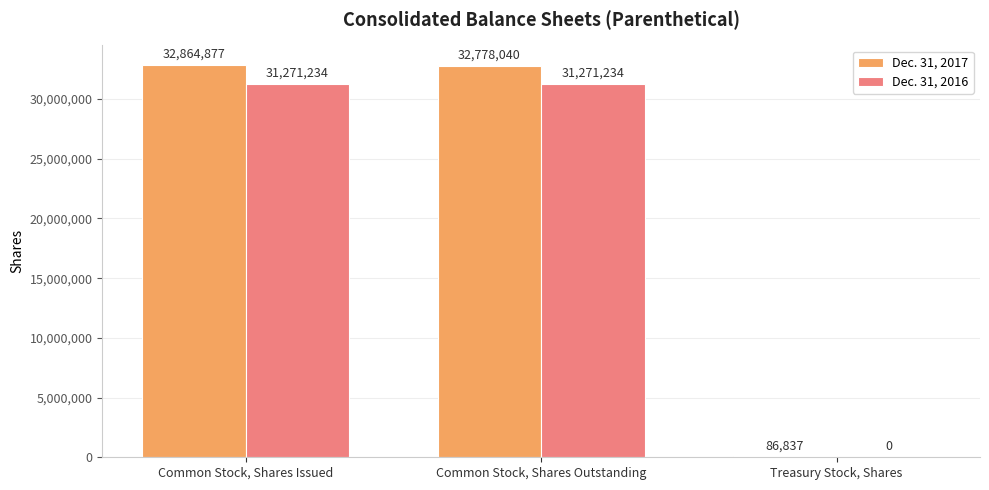

What is the spread (max minus min) of values at Common Stock, Shares Outstanding?

1506806